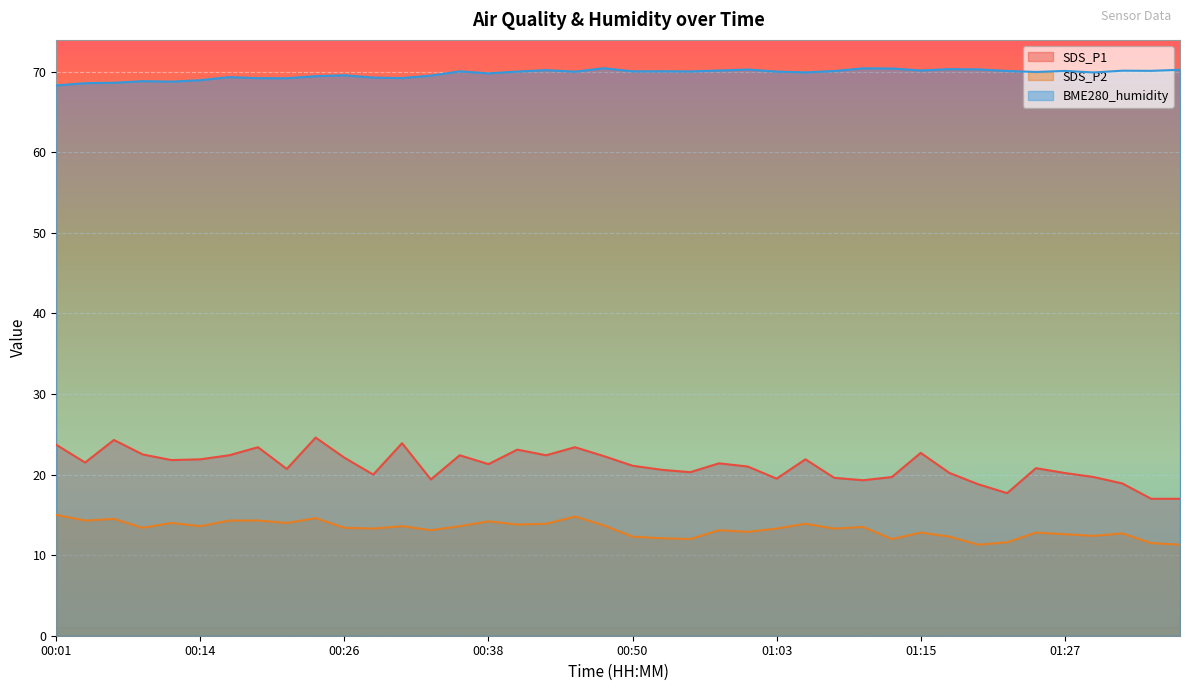

True or false: SDS_P1 and BME280_humidity cross at least once.

False